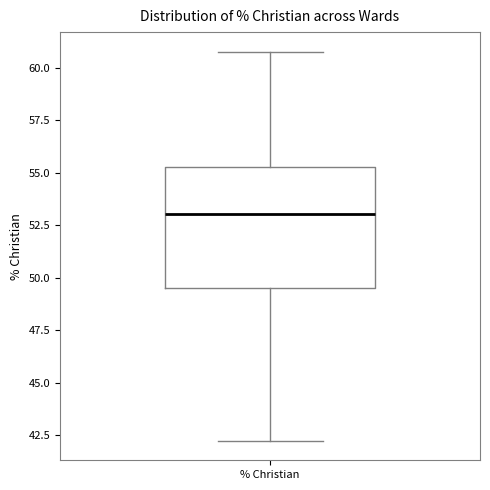

Where does the median line of the box for % Christian sit on the y-axis? The values are not printed on the chart, so give them approximately, as read against the axis.

53.0